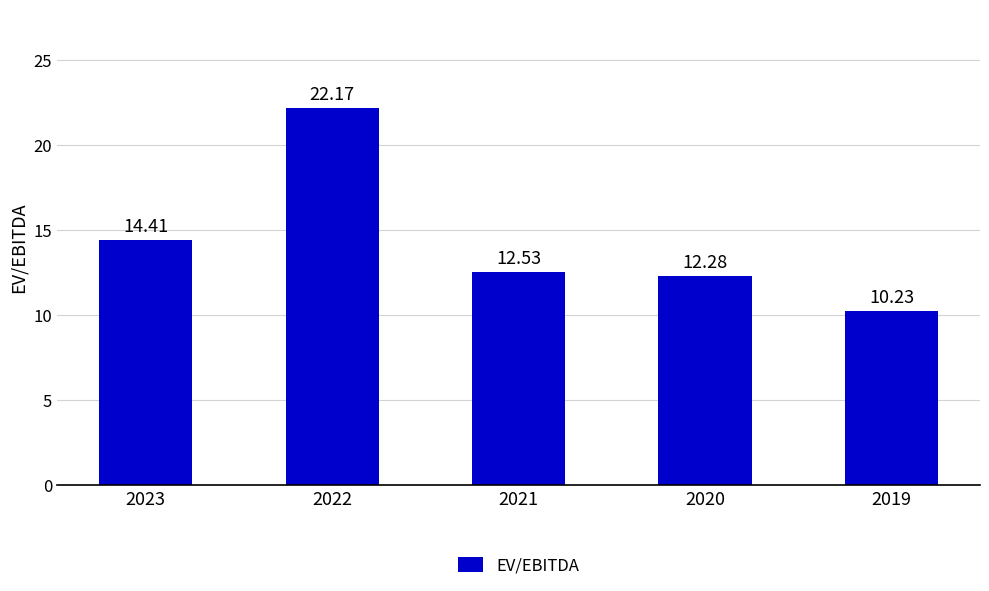

What is the difference between the values at 2021 and 2022?

9.6